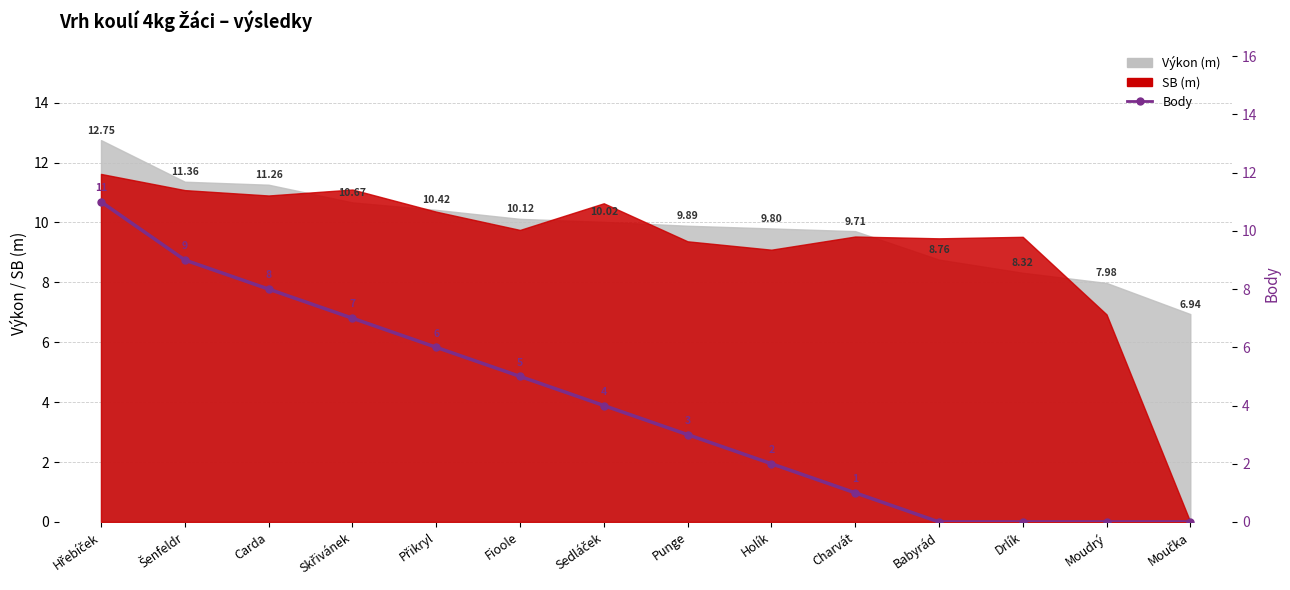

Rank the categories by value from highest to lowest.

Hřebíček, Šenfeldr, Carda, Skřivánek, Přikryl, Fioole, Sedláček, Punge, Holík, Charvát, Babyrád, Drlík, Moudrý, Moučka